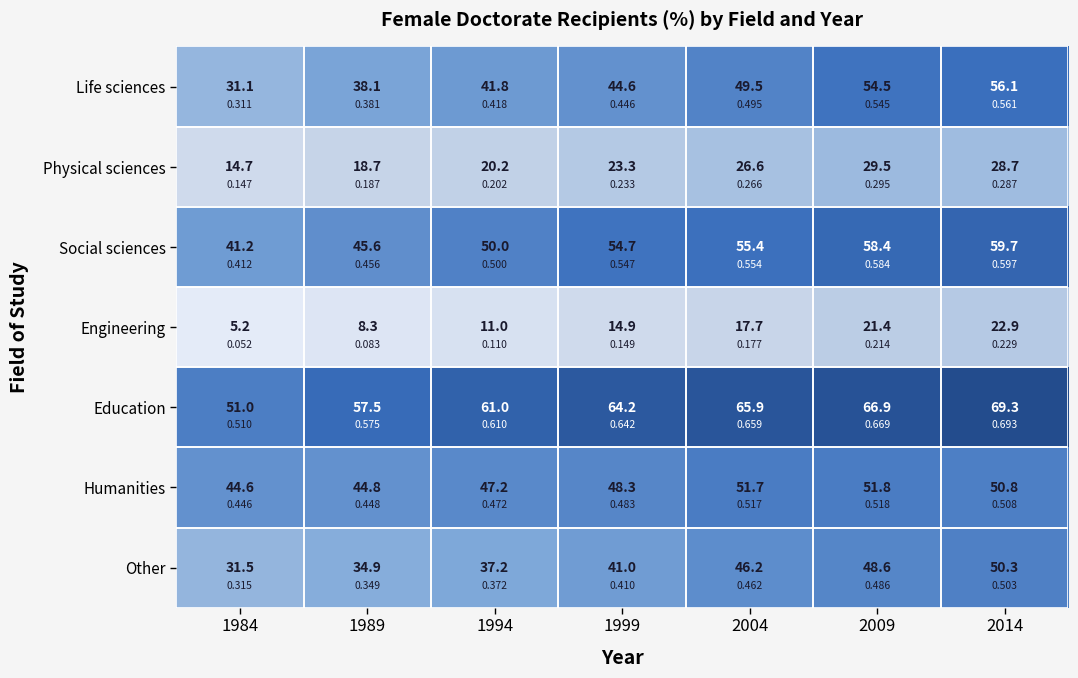

Which series changed the most between 1994 and 2004?

Other